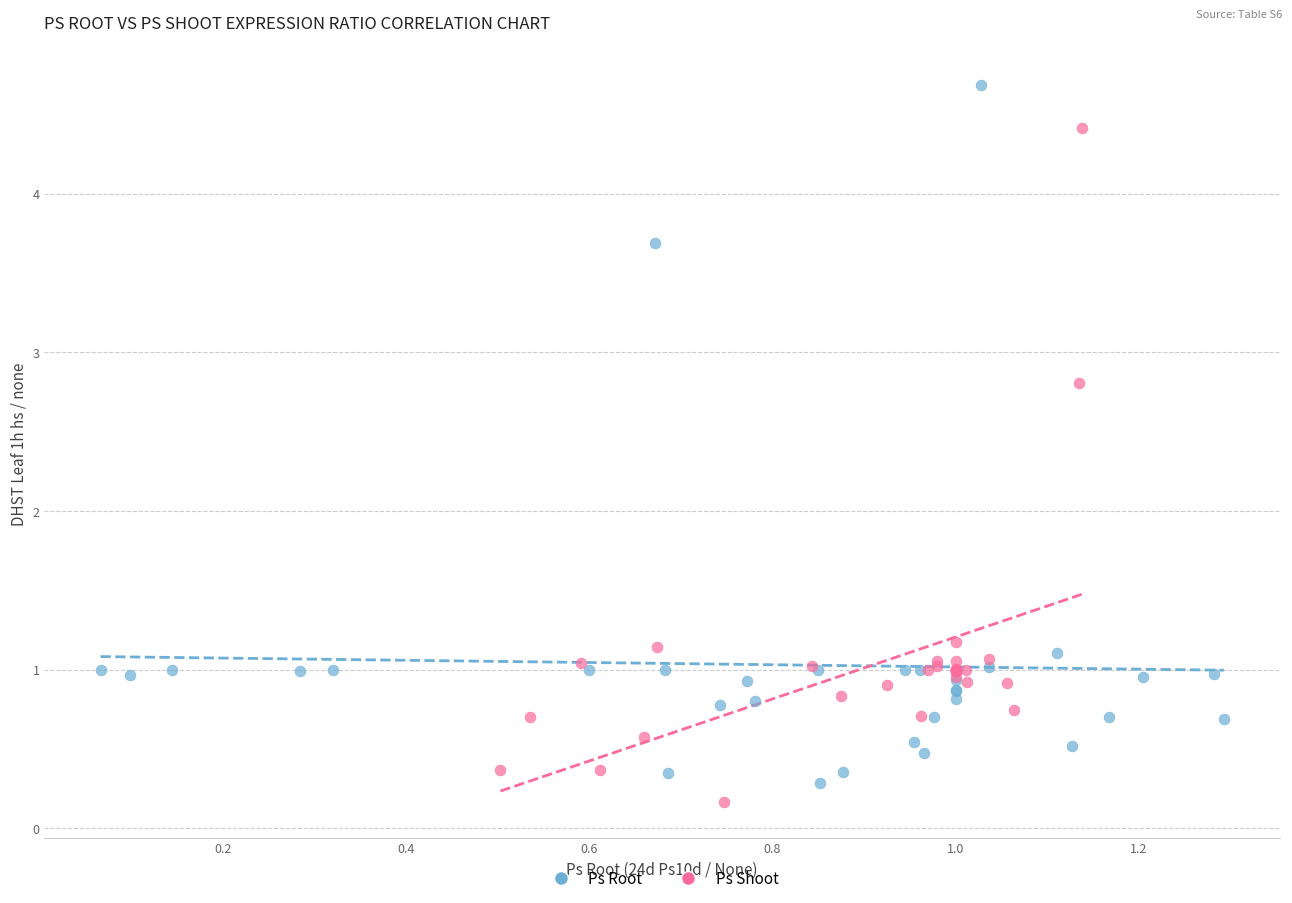

Which series contains the highest Y value?

Ps Root